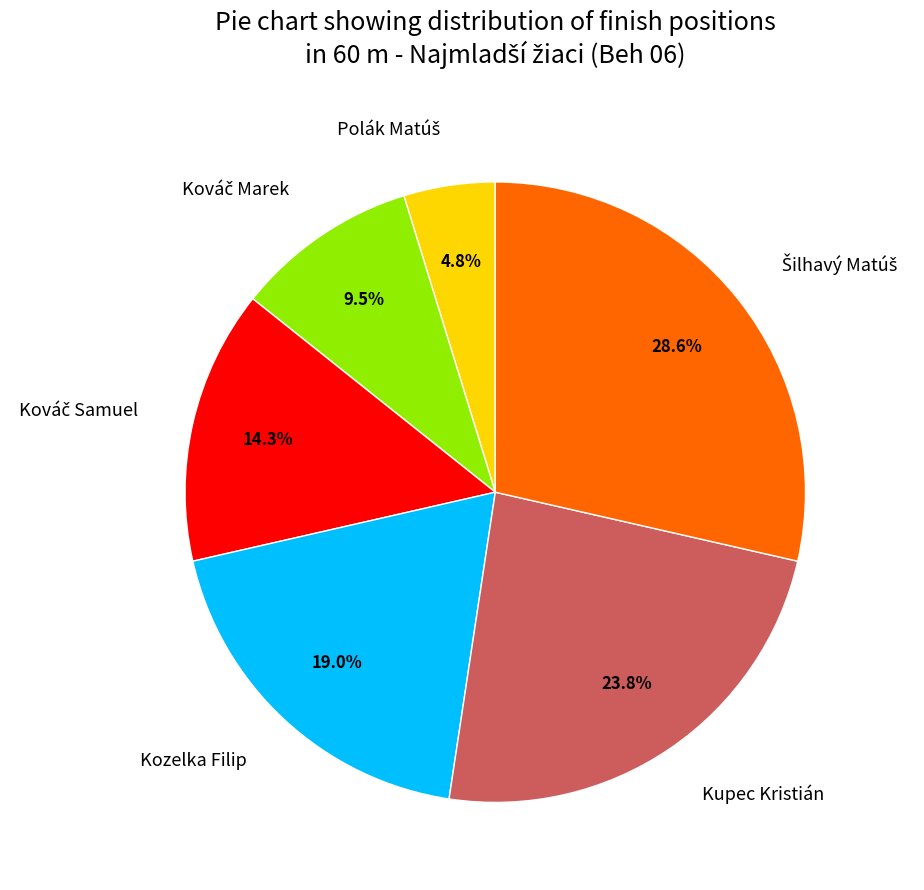

Is there any slice that represents more than half of the pie?

No